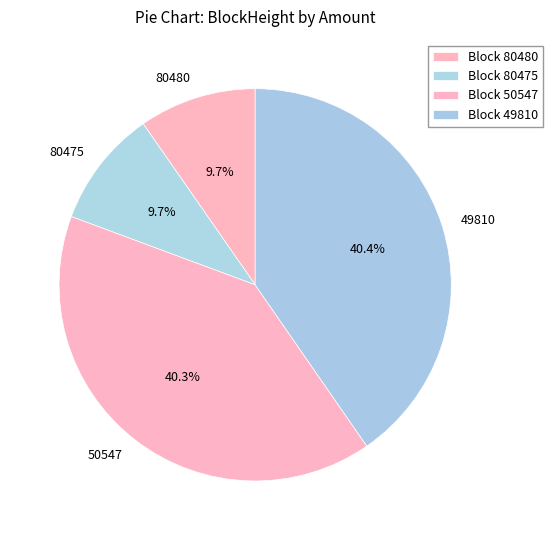

Combined, what portion of the pie is 50547 and 80475?

50.0%